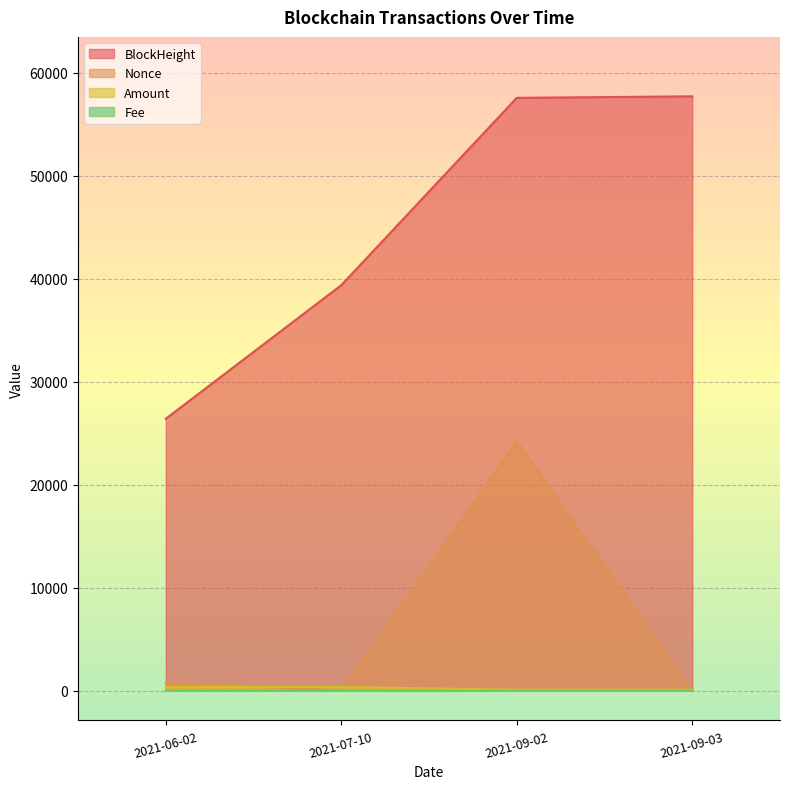

At which label is Nonce closest to 12110?

2021-06-02